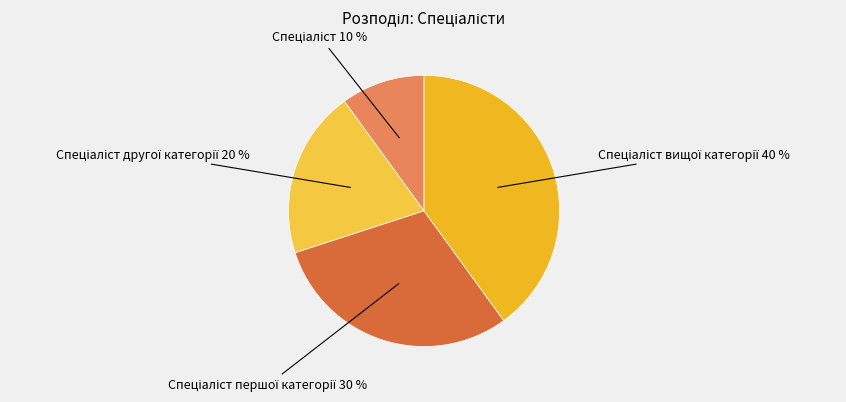

To the nearest percent, what is the difference between the largest and smallest slice percentages?

30%